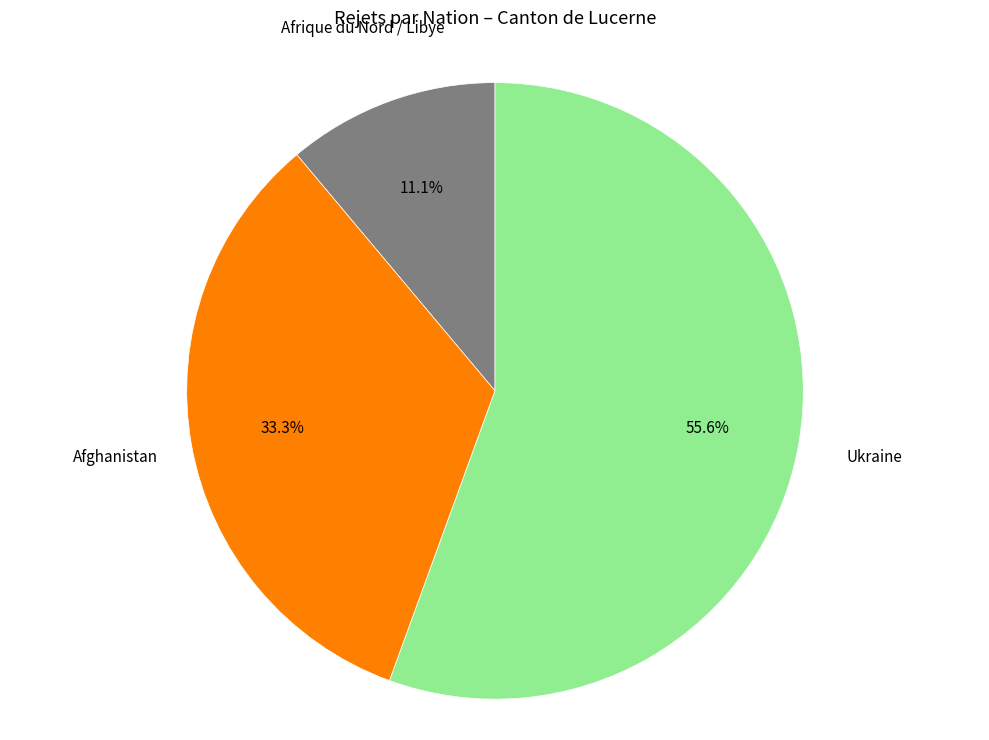

What is the smallest slice in the pie chart?

Afrique du Nord / Libye